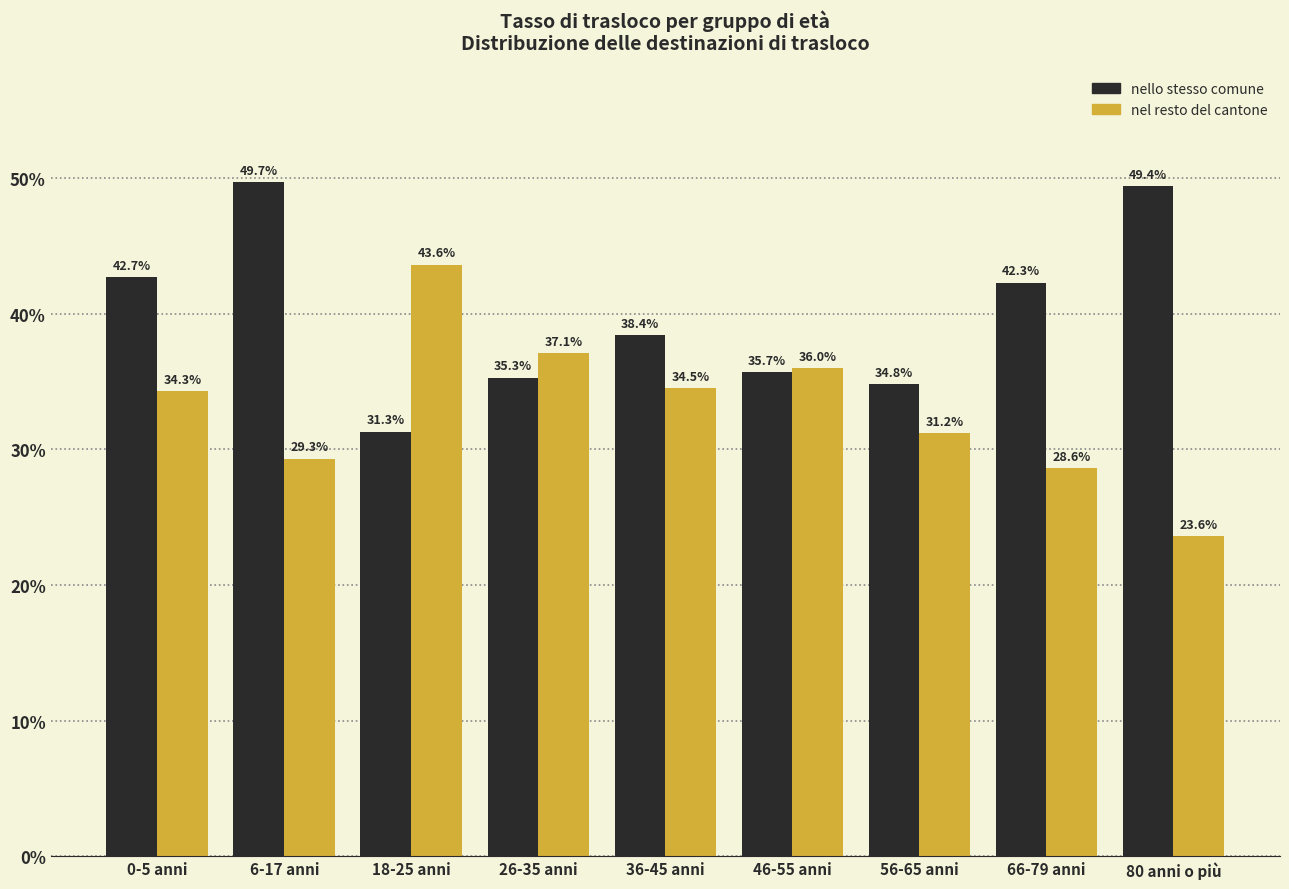

Reading left to right, what are all the values shown in this chart?

nello stesso comune: 42.7	49.7	31.3	35.3	38.4	35.7	34.8	42.3	49.4
nel resto del cantone: 34.3	29.3	43.6	37.1	34.5	36.0	31.2	28.6	23.6